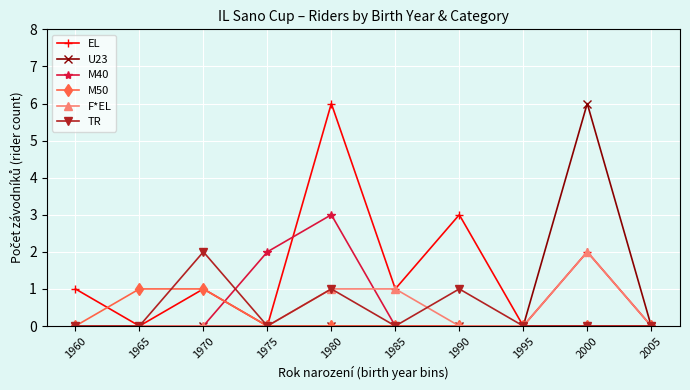

How many distinct data groups are displayed?

6